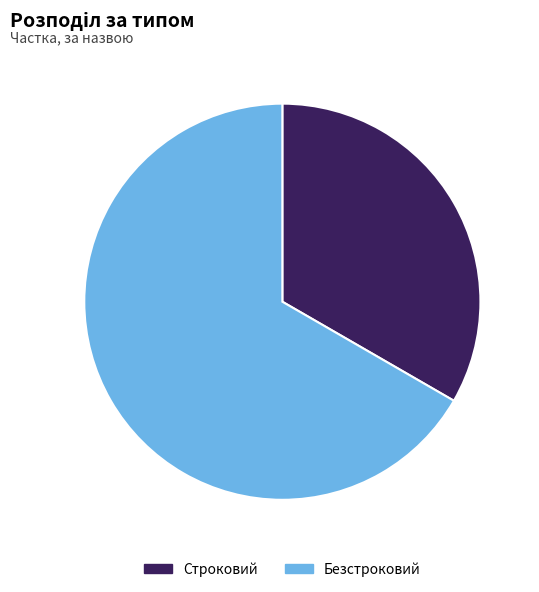

How many slices are in this pie chart?

2